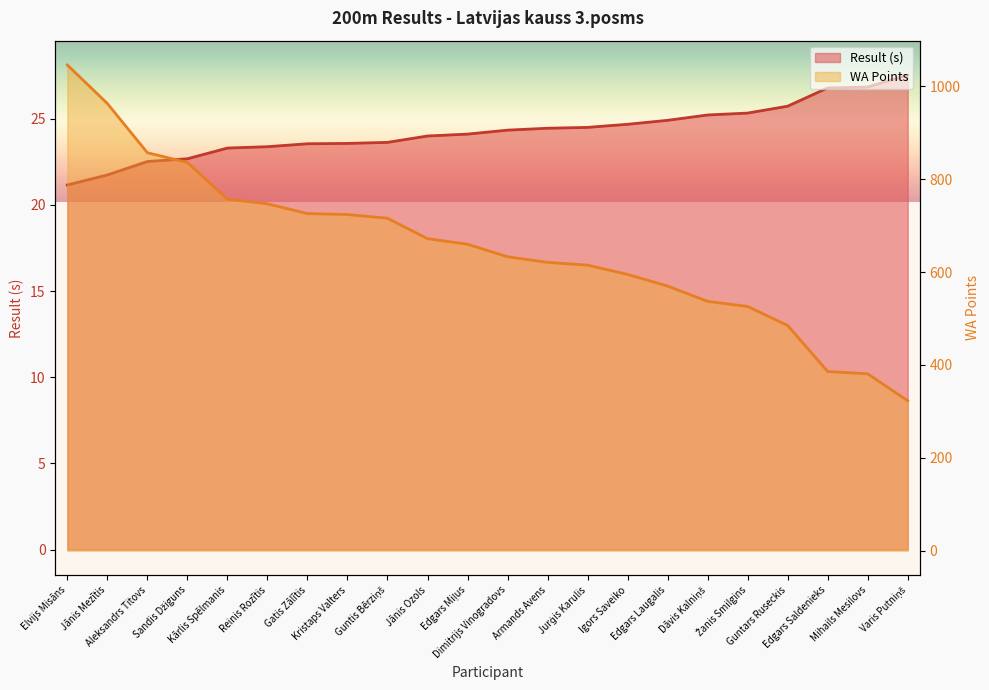

Which series has the largest range (max minus min)?

WA